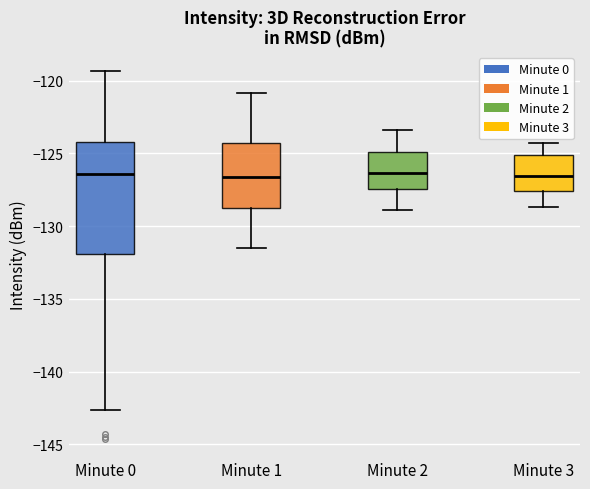

Where does the median line of the box for Minute 2 sit on the y-axis? The values are not printed on the chart, so give them approximately, as read against the axis.

-126.5